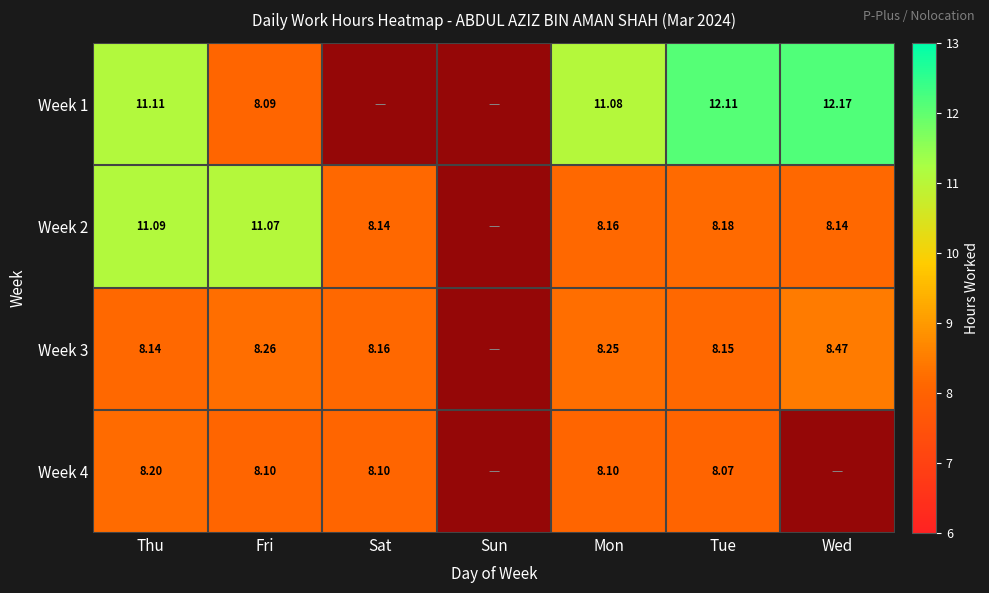

Which category has the highest value in the Week 1 series?

Wed